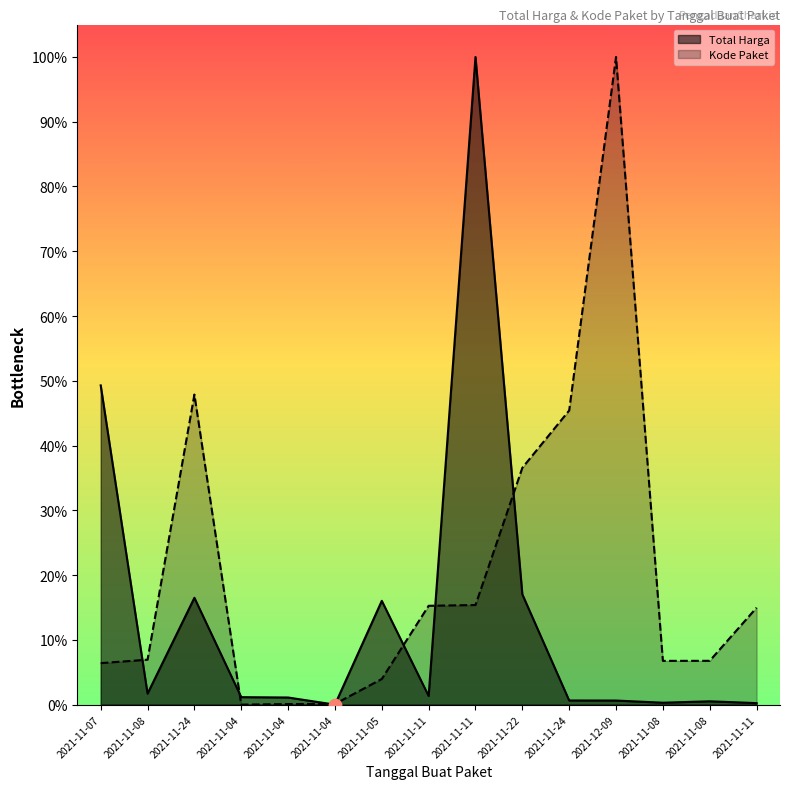

Which series has the largest Y range (max minus min)?

Total Harga